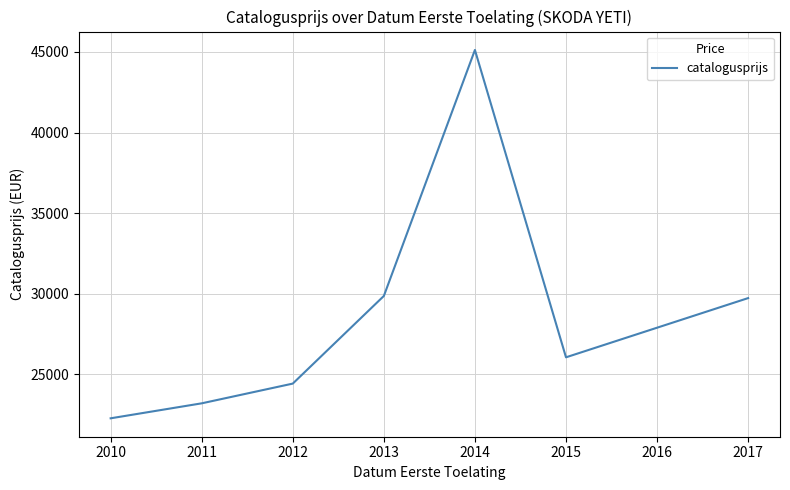

What is the change in value from 2010 to 2013?

+7585.6